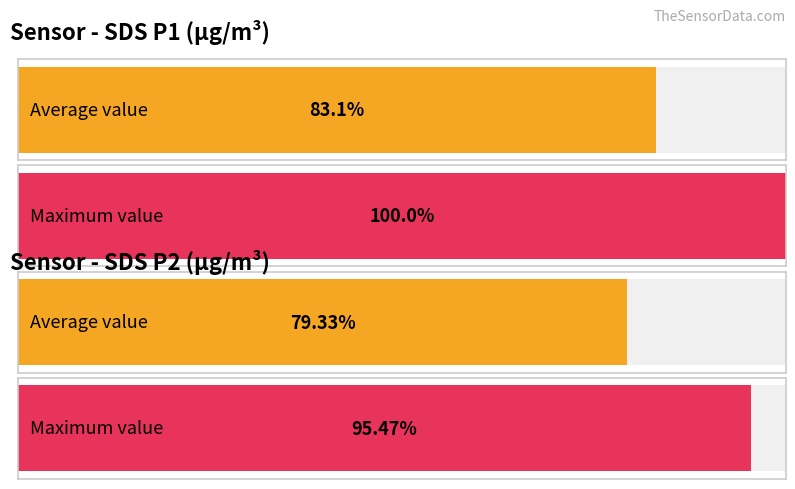

Which series has the largest total across all categories?

Maximum utilization